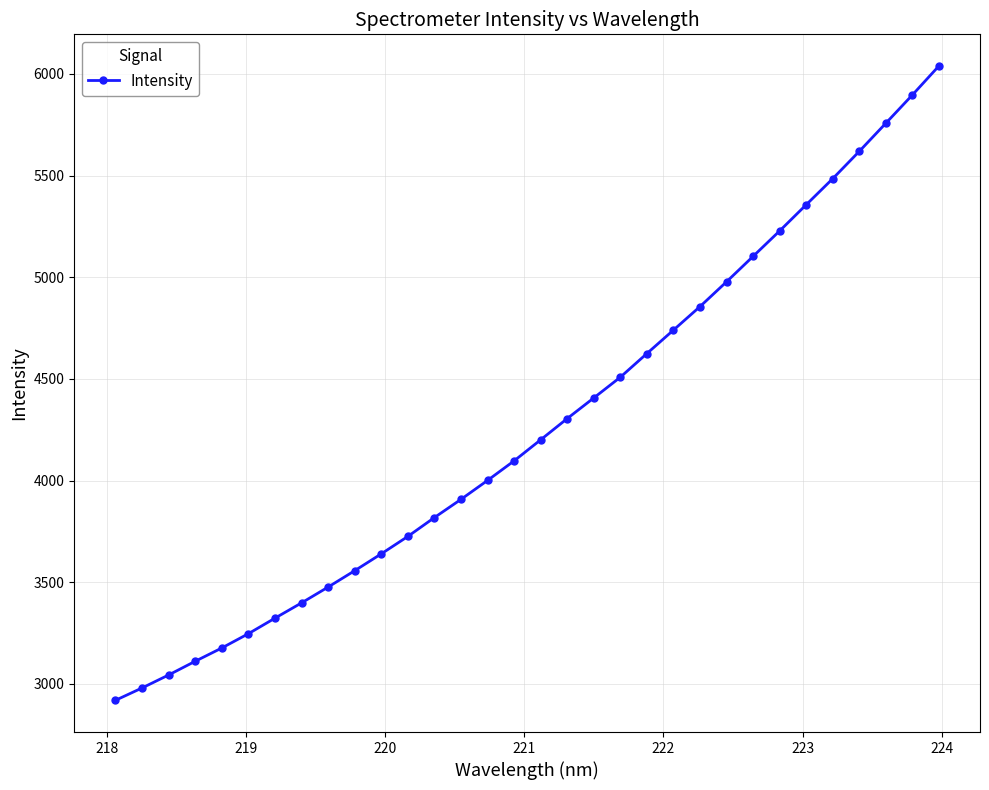

Count the number of categories in the chart.

32